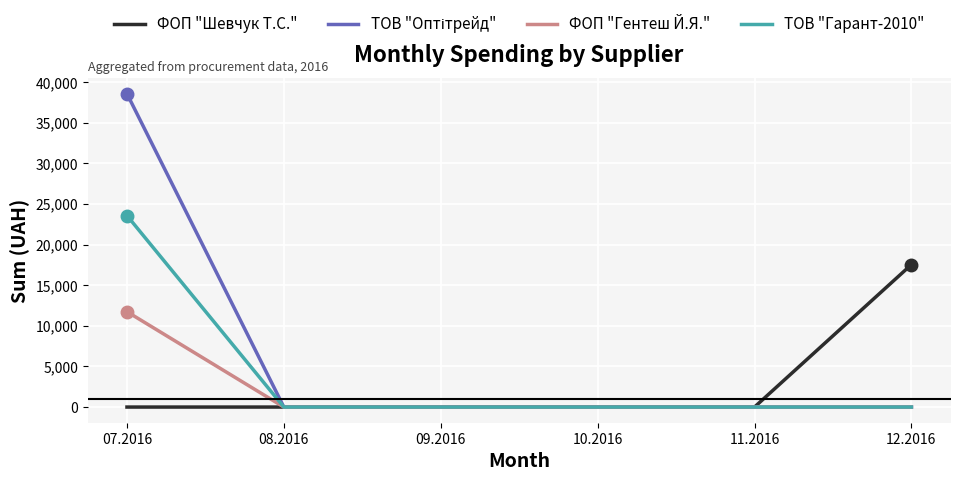

How many lines are shown in the chart?

4